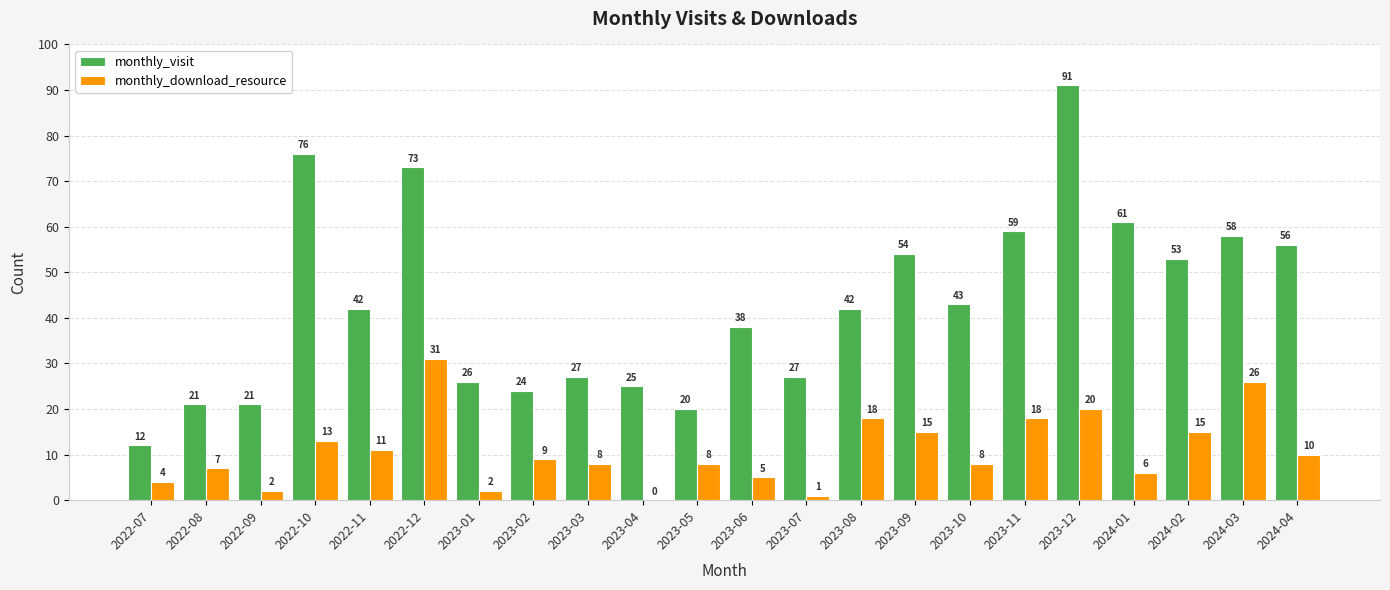

Which category has the highest value in the monthly_visit series?

2023-12